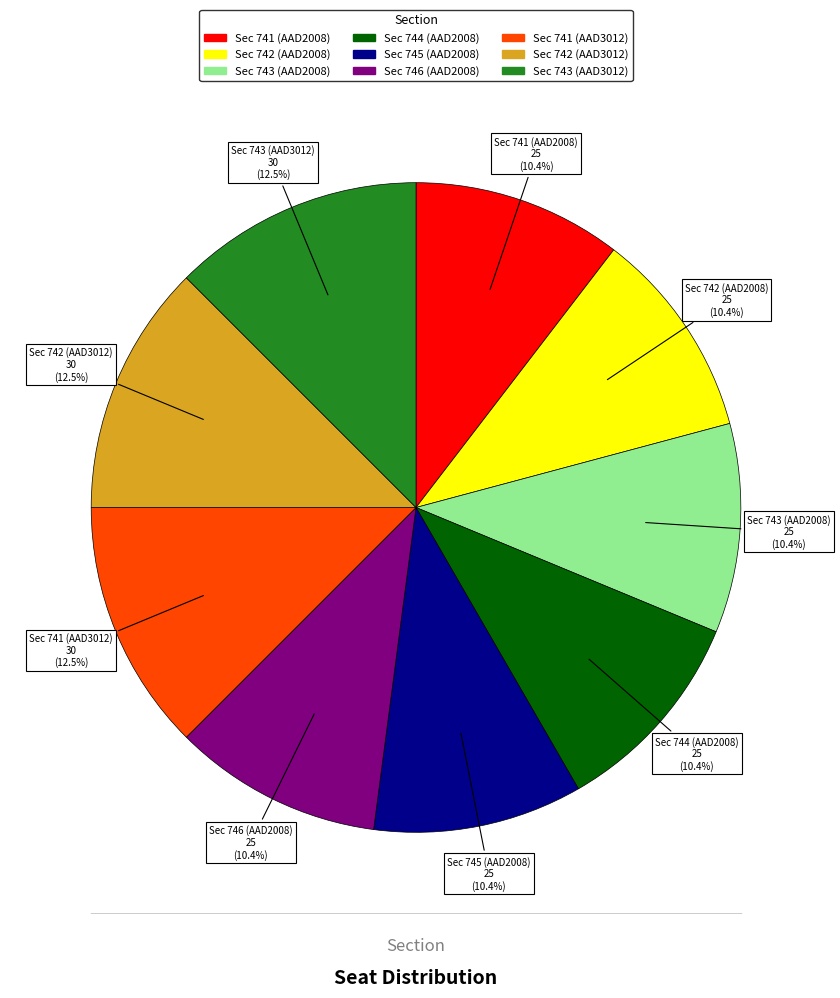

What percentage is the Sec 744 (AAD2008) slice, to the nearest percent?

10%